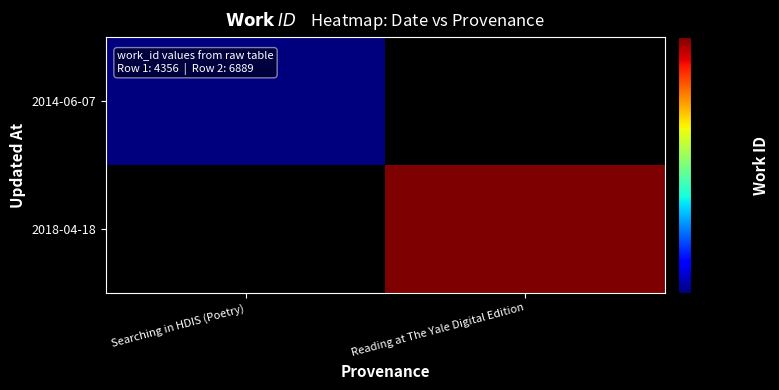

How many data points does each series have?

2